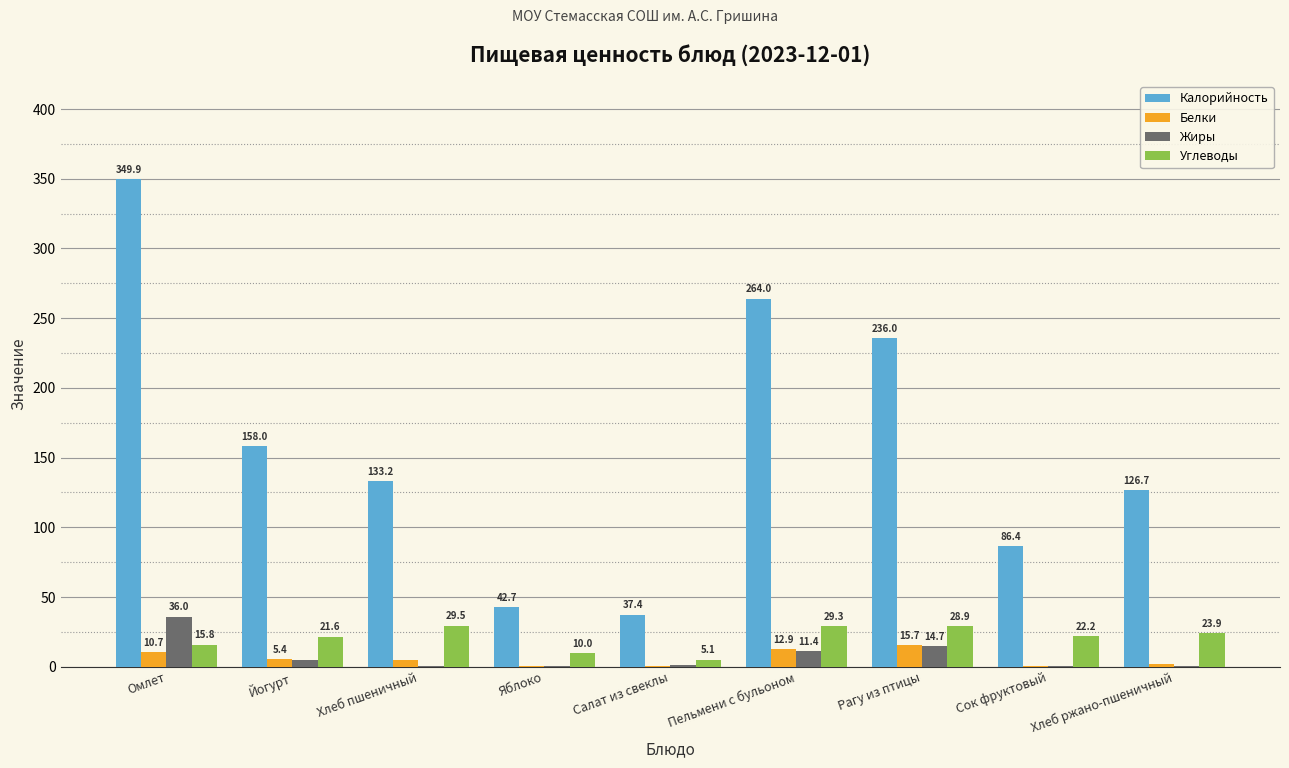

At which label does Калорийность first exceed 133?

Омлет